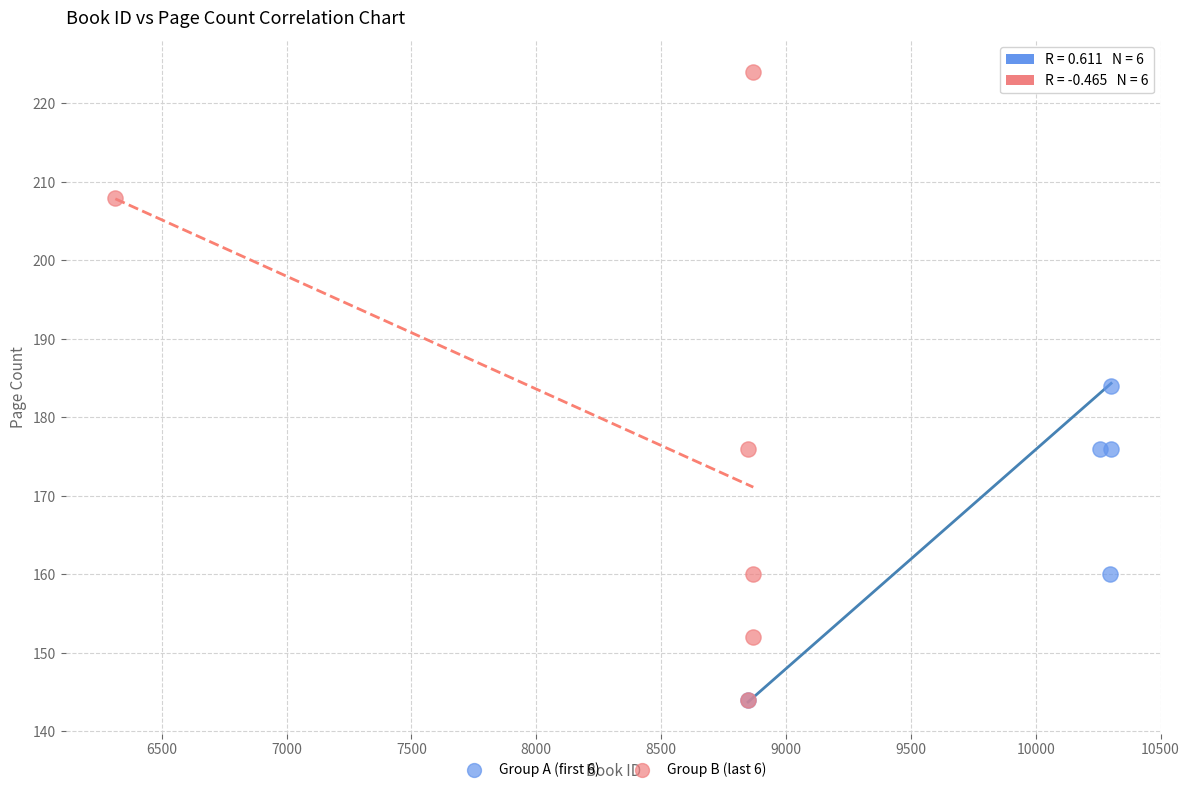

What are all the series names shown in the legend?

Group A (first 6), Group B (last 6)